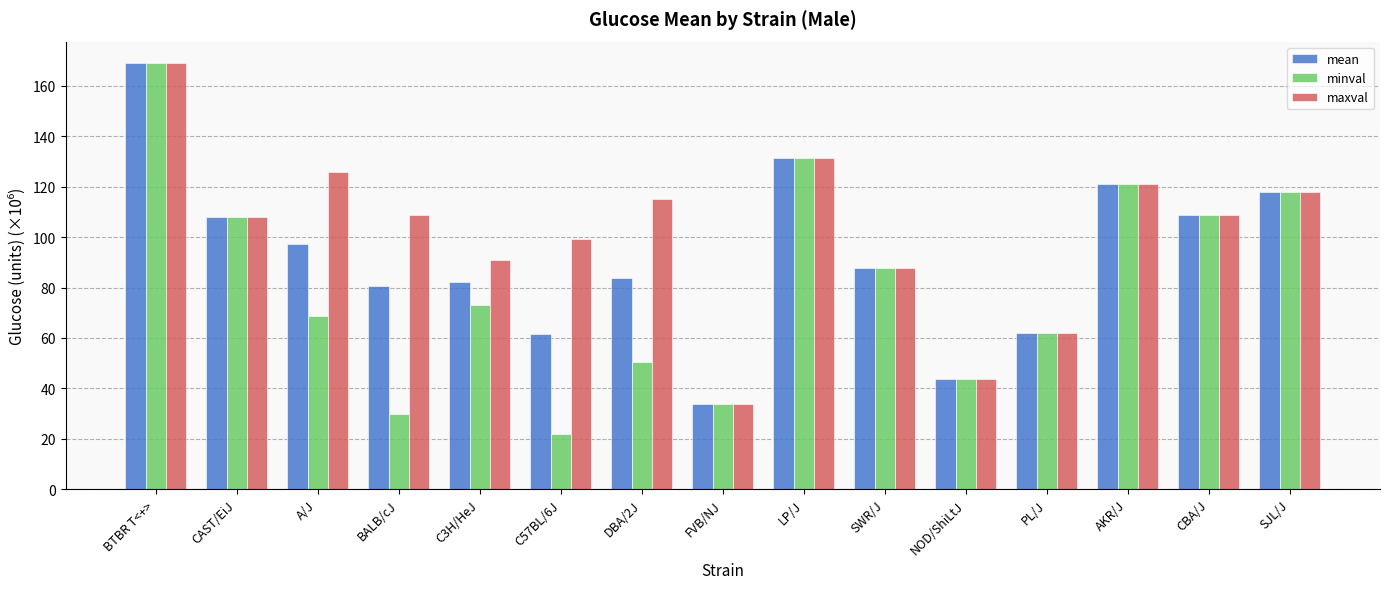

Where does the minval series first go above 73?

BTBR T<+>